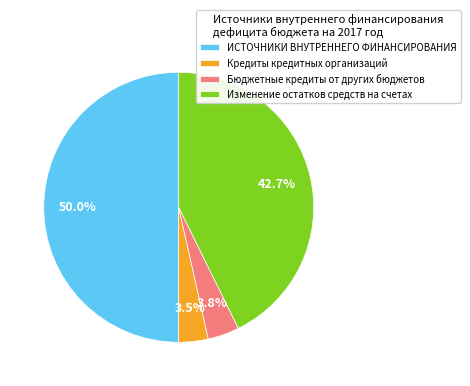

To the nearest percent, what is the average slice percentage?

25%